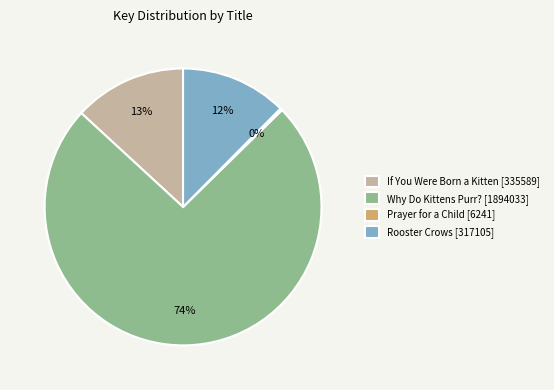

Between If You Were Born a Kitten [335589] and Why Do Kittens Purr? [1894033], which is larger?

Why Do Kittens Purr? [1894033]